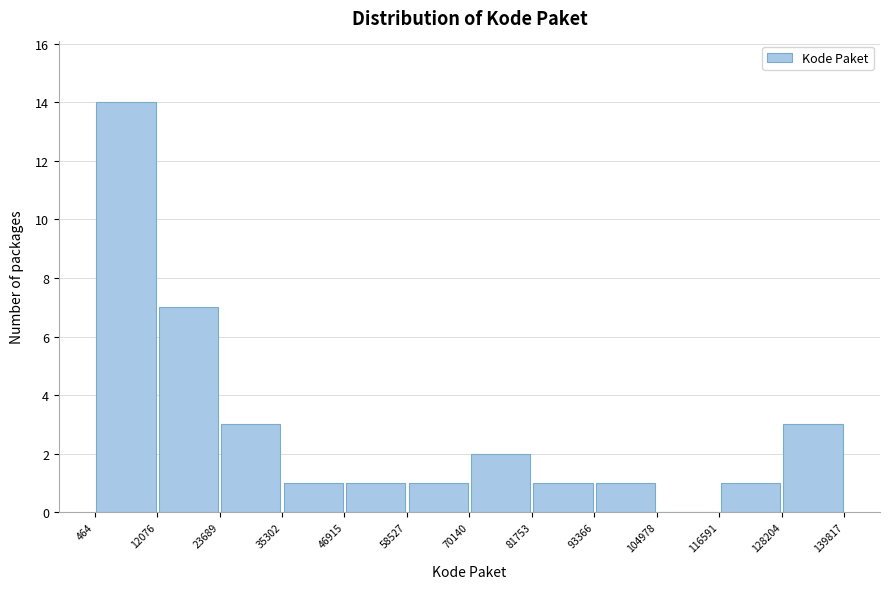

What is the height of the bar covering 93366 to 104978 on the x-axis? The values are not printed on the chart, so give them approximately, as read against the axis.

1